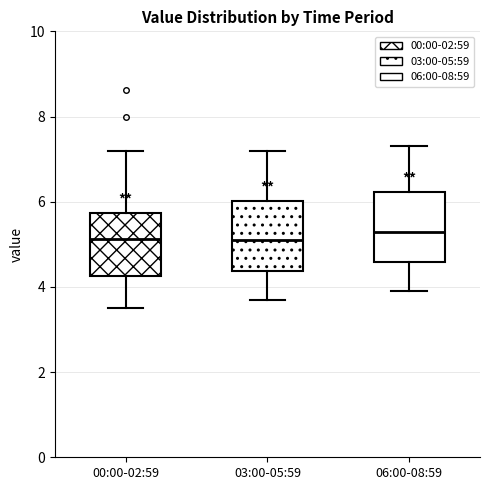

Reading left to right, transcribe this box plot: for each box, give where its median line is, the range the box spans, and where its two whiskers end, as read against the y-axis. The values are not printed on the chart, so give them approximately, as read against the axis.

00:00-02:59: median 5.2, box 4.2 to 5.8, whiskers 3.6 to 7.2
03:00-05:59: median 5.2, box 4.4 to 6.0, whiskers 3.8 to 7.2
06:00-08:59: median 5.4, box 4.6 to 6.2, whiskers 4.0 to 7.4